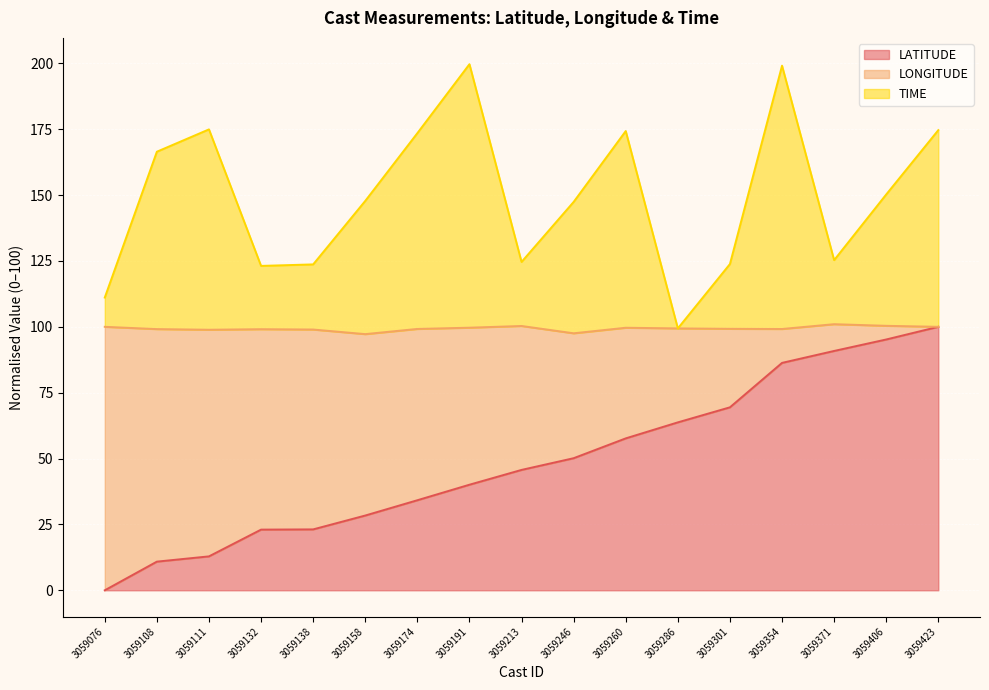

At how many categories does at least one series exceed 76?

17